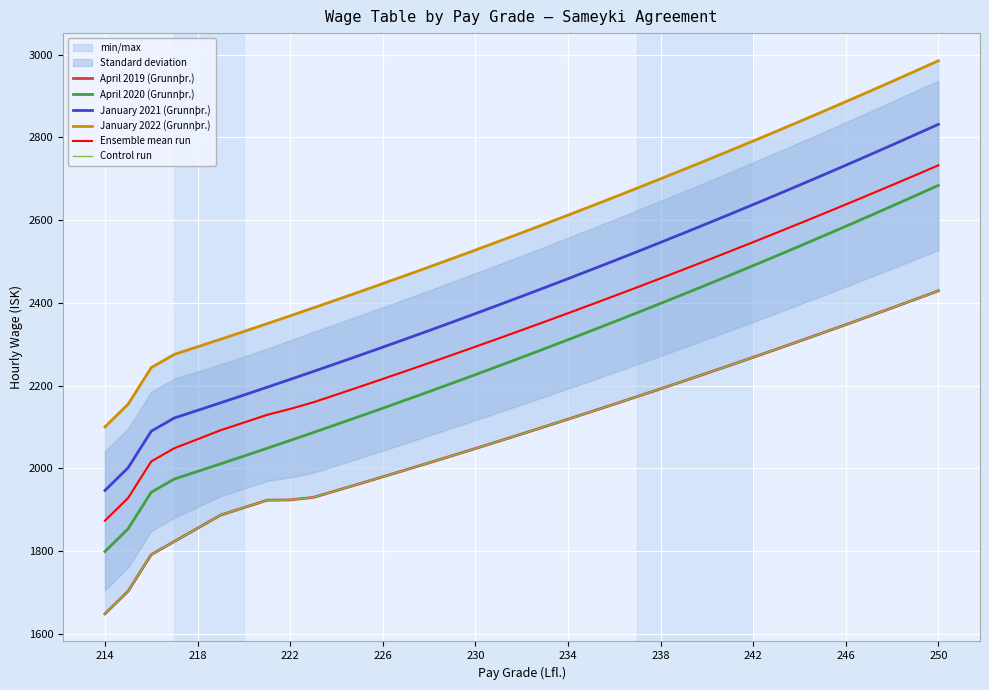

Reading right to left, what are all the values shown in this chart?

April 2019 (Grunnþr.): 2429.2	2408.4	2387.9	2367.5	2347.3	2327.3	2307.5	2287.8	2268.4	2249.1	2229.9	2211.0	2192.2	2173.6	2155.1	2136.8	2118.7	2100.7	2082.9	2065.3	2047.8	2030.5	2013.3	1996.2	1979.4	1962.6	1946.1	1929.6	1923.6	1922.8	1904.8	1887.0	1855.1	1823.2	1791.3	1702.9	1648.1
April 2020 (Grunnþr.): 2684.1	2659.0	2634.1	2609.5	2585.2	2561.0	2537.1	2513.5	2490.0	2466.8	2443.9	2421.2	2398.6	2376.4	2354.3	2332.4	2310.8	2289.4	2268.2	2247.2	2226.4	2205.8	2185.4	2165.3	2145.3	2125.5	2105.9	2086.5	2067.3	2048.3	2029.5	2010.9	1992.4	1974.2	1942.2	1853.7	1798.8
January 2021 (Grunnþr.): 2831.7	2806.6	2781.7	2757.1	2732.8	2708.6	2684.7	2661.1	2637.6	2614.4	2591.5	2568.8	2546.2	2524.0	2501.9	2480.0	2458.4	2437.0	2415.8	2394.8	2374.0	2353.4	2333.0	2312.9	2292.9	2273.1	2253.5	2234.1	2214.9	2195.9	2177.1	2158.5	2140.0	2121.8	2089.8	2001.3	1946.4
January 2022 (Grunnþr.): 2985.5	2960.4	2935.5	2910.9	2886.5	2862.4	2838.5	2814.8	2791.4	2768.2	2745.2	2722.5	2700.0	2677.7	2655.6	2633.8	2612.2	2590.7	2569.5	2548.5	2527.7	2507.2	2486.8	2466.6	2446.6	2426.9	2407.3	2387.9	2368.7	2349.7	2330.9	2312.2	2293.8	2275.5	2243.6	2155.0	2100.1
Ensemble mean run: 2732.6	2708.6	2684.8	2661.3	2637.9	2614.8	2592.0	2569.3	2546.9	2524.6	2502.6	2480.8	2459.3	2437.9	2416.7	2395.8	2375.0	2354.5	2334.1	2313.9	2294.0	2274.2	2254.6	2235.2	2216.0	2197.0	2178.2	2159.5	2143.6	2129.2	2110.6	2092.1	2070.3	2048.7	2016.7	1928.2	1873.4
Control run: 2429.2	2408.4	2387.9	2367.5	2347.3	2327.3	2307.5	2287.8	2268.4	2249.1	2229.9	2211.0	2192.2	2173.6	2155.1	2136.8	2118.7	2100.7	2082.9	2065.3	2047.8	2030.5	2013.3	1996.2	1979.4	1962.6	1946.1	1929.6	1923.6	1922.8	1904.8	1887.0	1855.1	1823.2	1791.3	1702.9	1648.1